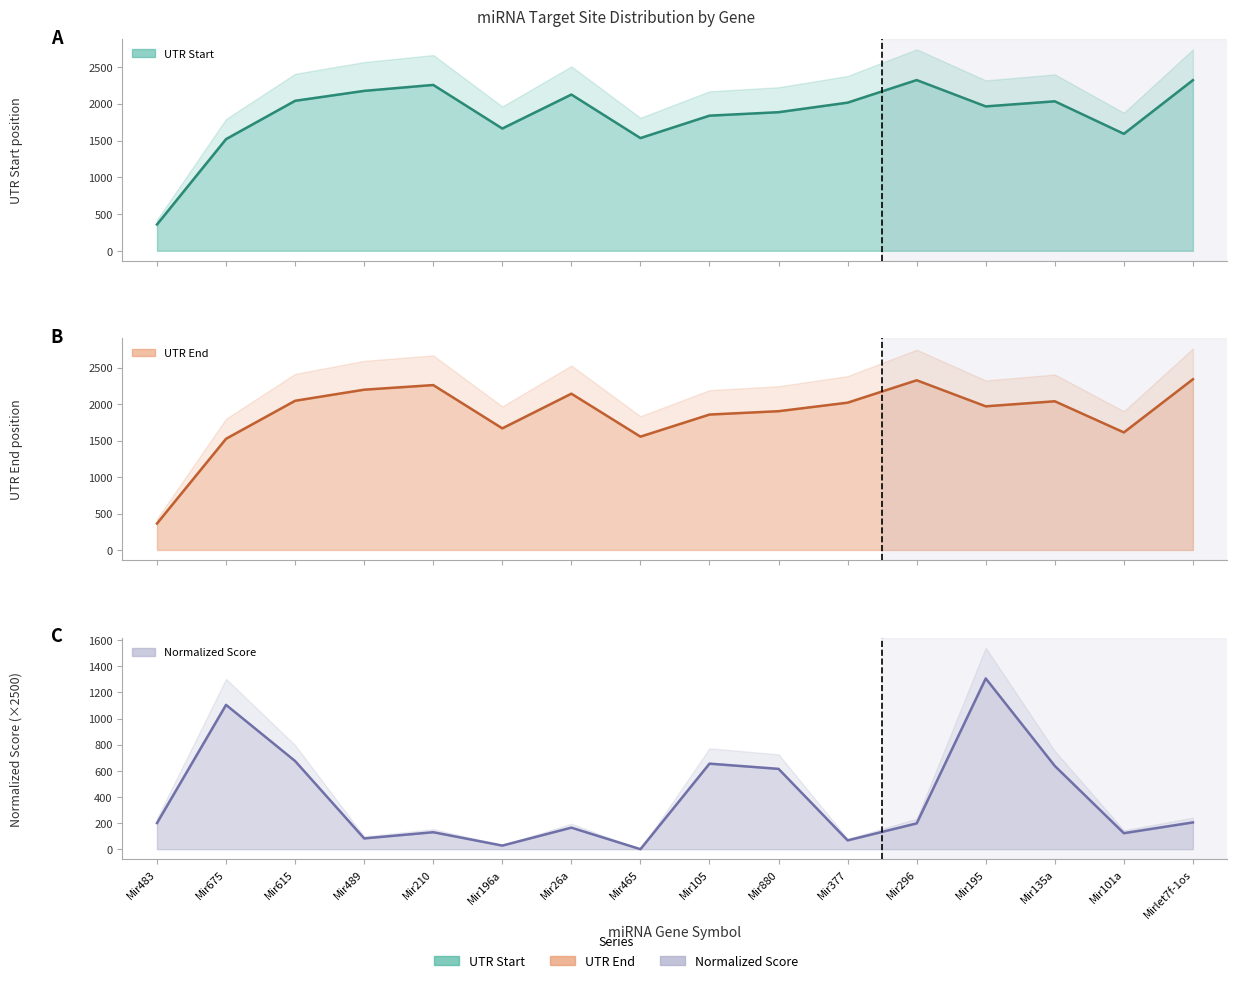

Where is the first local maximum for UTR Start line?

Mir210